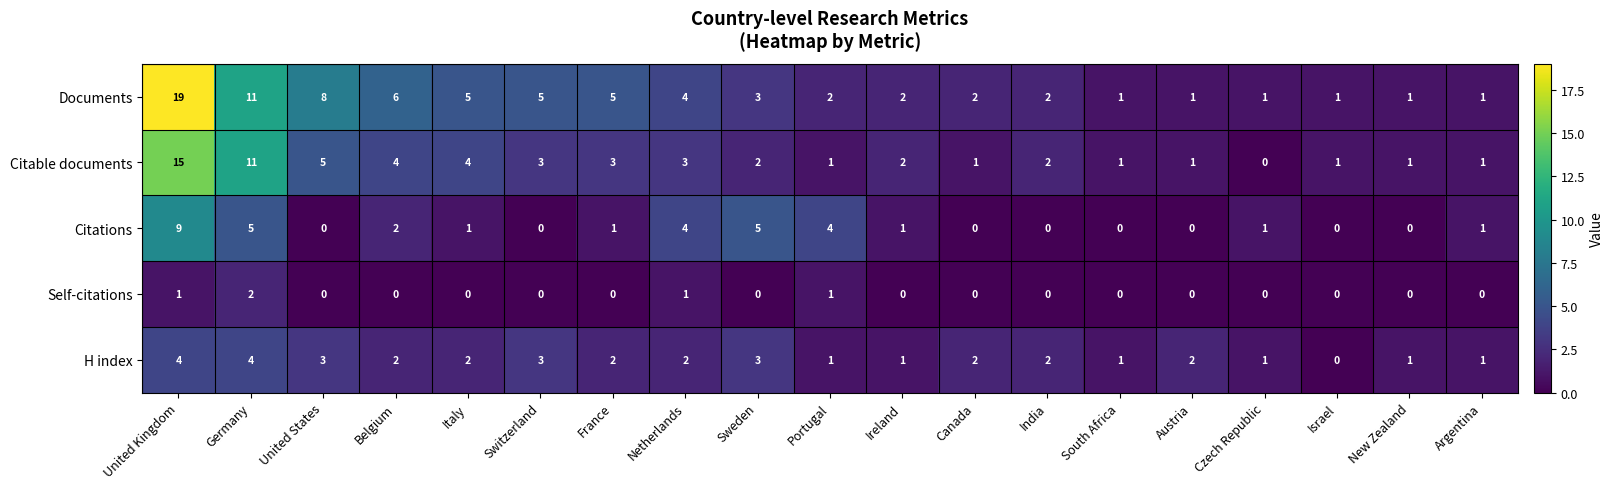

List the series in order of their peak value, highest first.

Documents, Citable documents, Citations, H index, Self-citations